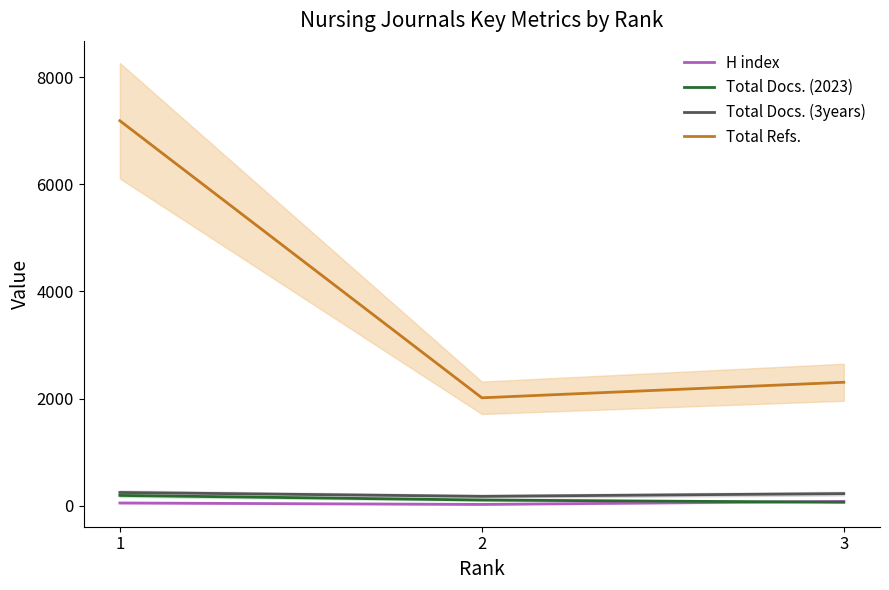

Count the Total Docs. (2023) values in the range 67 to 194.

3